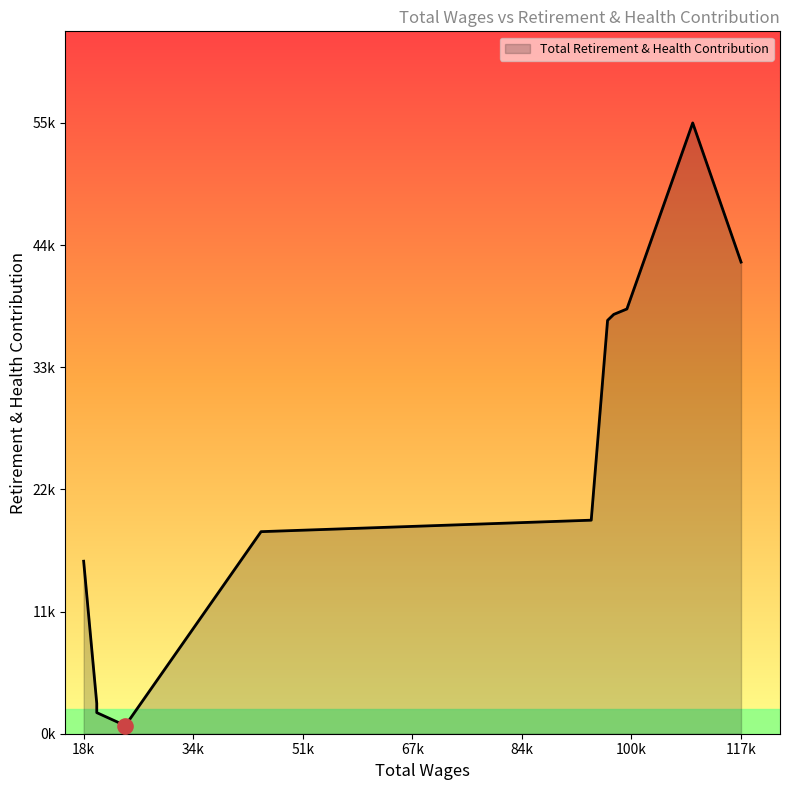

Between 98089.0 and 97158.0, which is larger?

98089.0